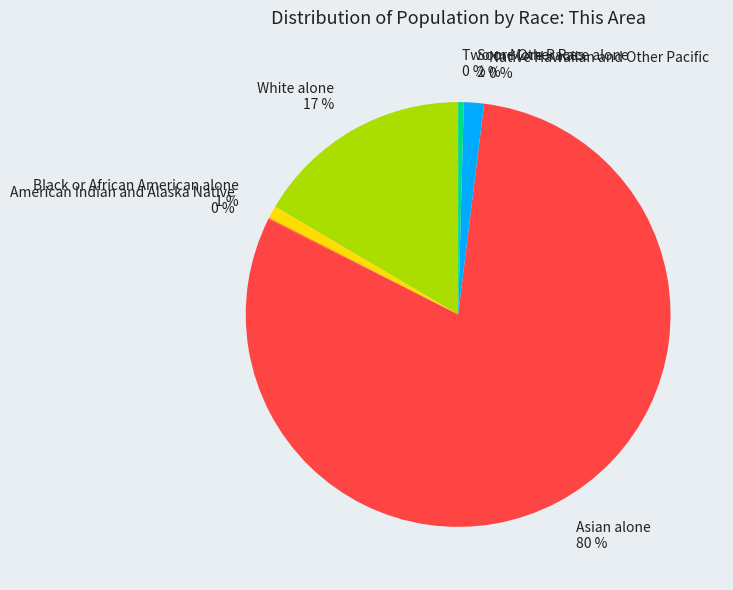

Which has a higher value, Some Other Race alone or White alone?

White alone